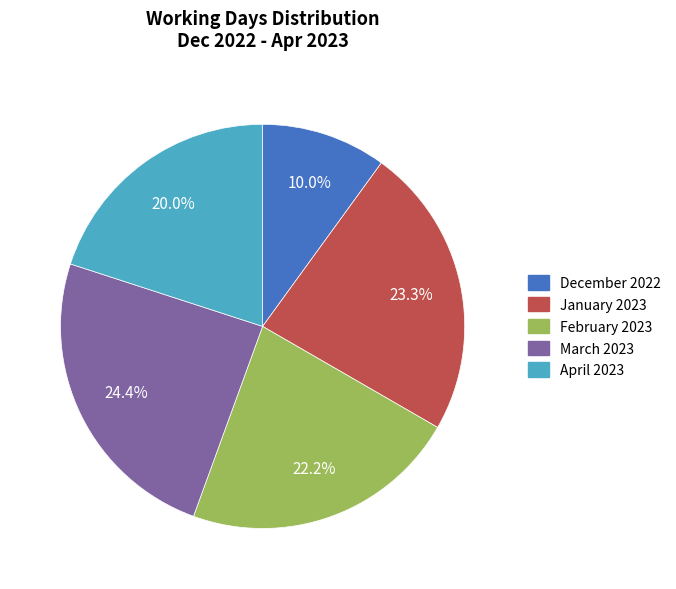

Rank the categories by value from highest to lowest.

March 2023, January 2023, February 2023, April 2023, December 2022